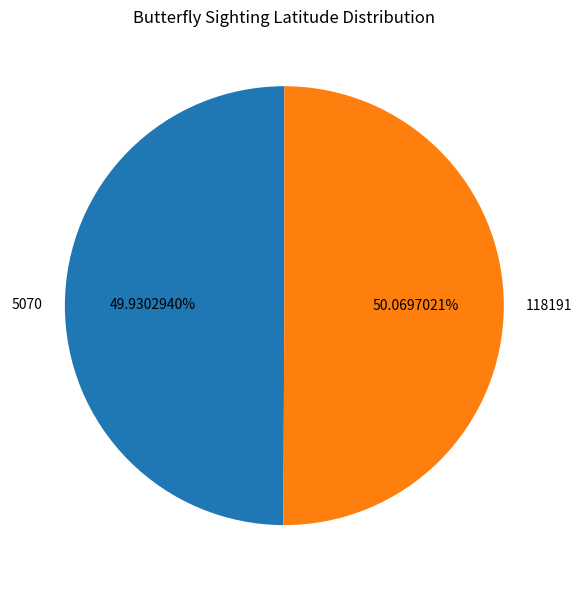

Is there any slice that represents more than half of the pie?

Yes